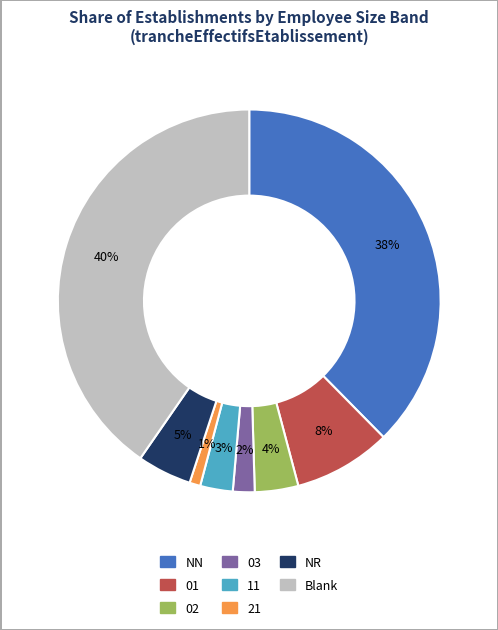

Is there a majority slice in this chart?

No